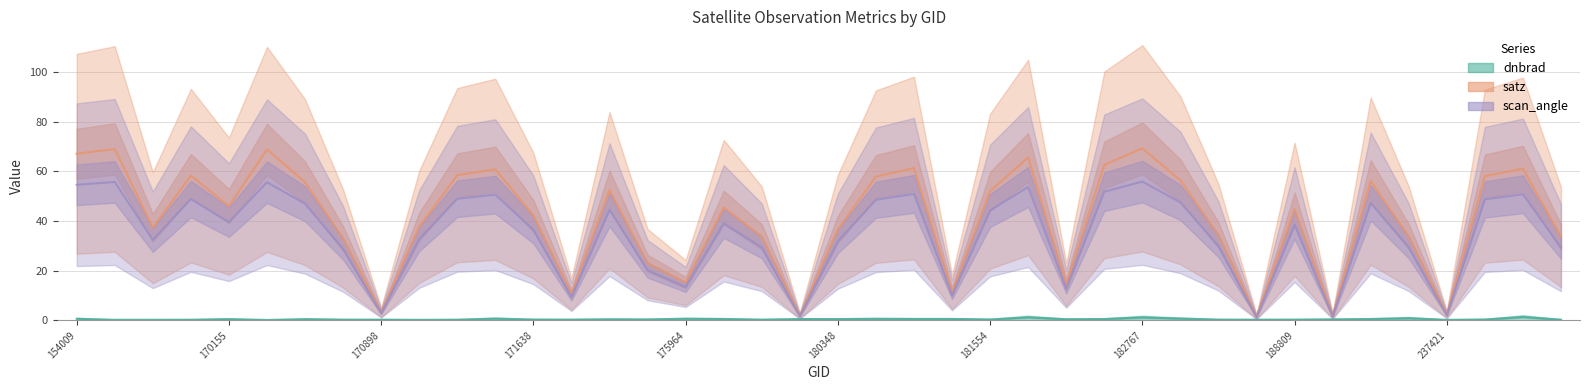

True or false: dnbrad and satz cross at least once.

False